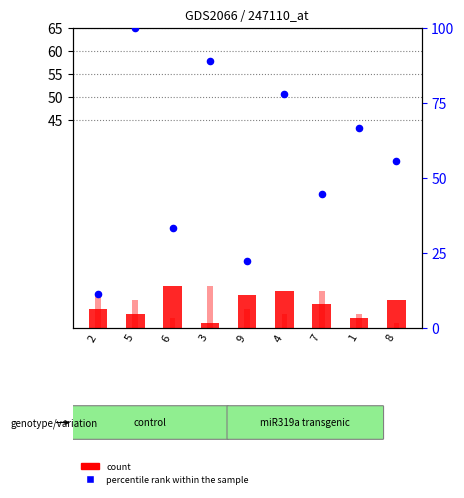

Is the value of col_9 count at 4 greater than the value of col_6 percentile at 1?

No